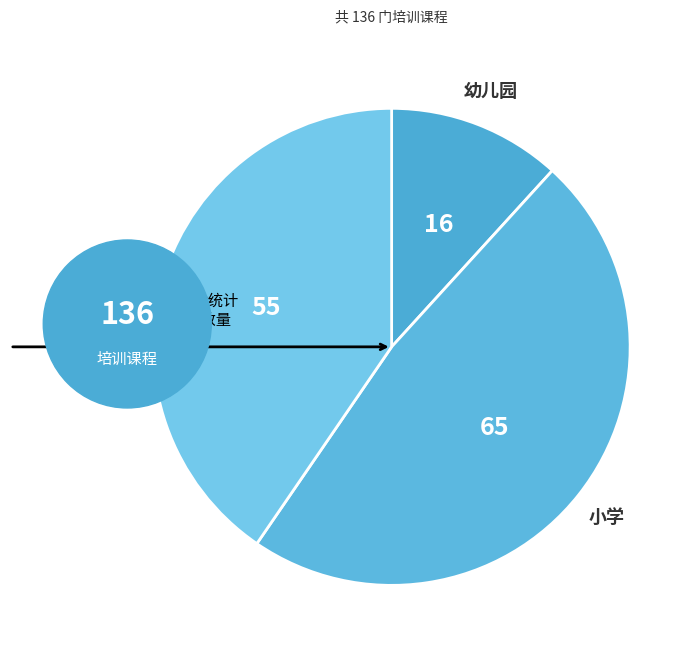

Is there a majority slice in this chart?

No